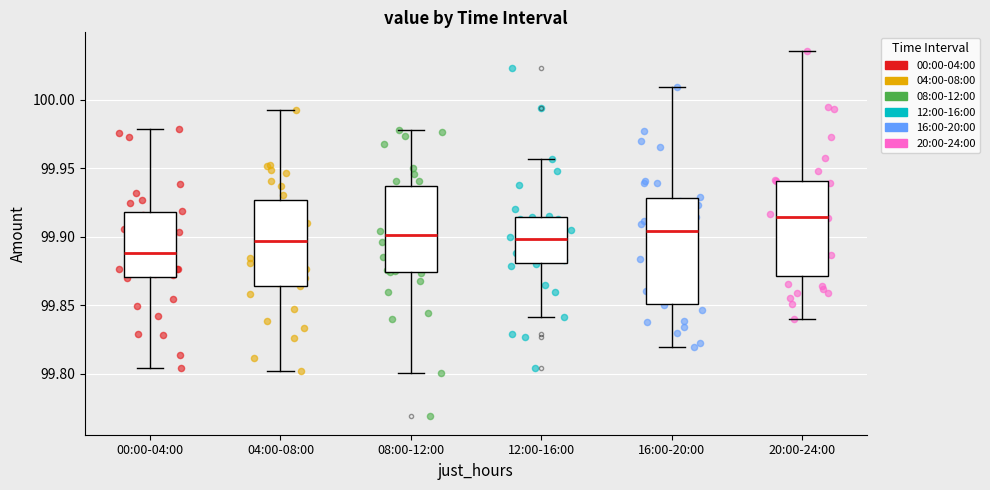

Reading left to right, transcribe this box plot: for each box, give where its median line is, the range the box spans, and where its two whiskers end, as read against the y-axis. The values are not printed on the chart, so give them approximately, as read against the axis.

00:00-04:00: median 99.890, box 99.870 to 99.920, whiskers 99.805 to 99.980
04:00-08:00: median 99.895, box 99.865 to 99.925, whiskers 99.800 to 99.995
08:00-12:00: median 99.900, box 99.875 to 99.935, whiskers 99.800 to 99.980
12:00-16:00: median 99.900, box 99.880 to 99.915, whiskers 99.840 to 99.955
16:00-20:00: median 99.905, box 99.850 to 99.930, whiskers 99.820 to 100.010
20:00-24:00: median 99.915, box 99.870 to 99.940, whiskers 99.840 to 100.035